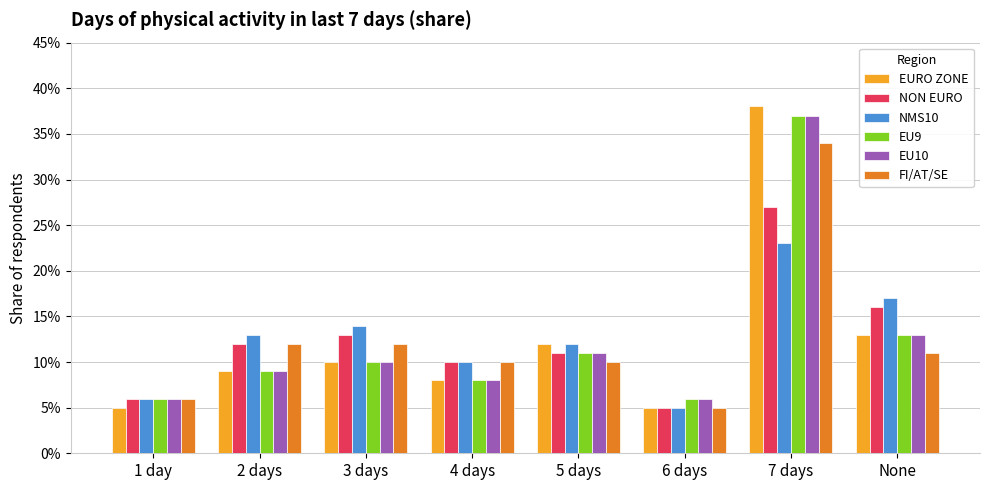

What are all the series names shown in the legend?

EURO ZONE, NON EURO, NMS10, EU9, EU10, FI/AT/SE